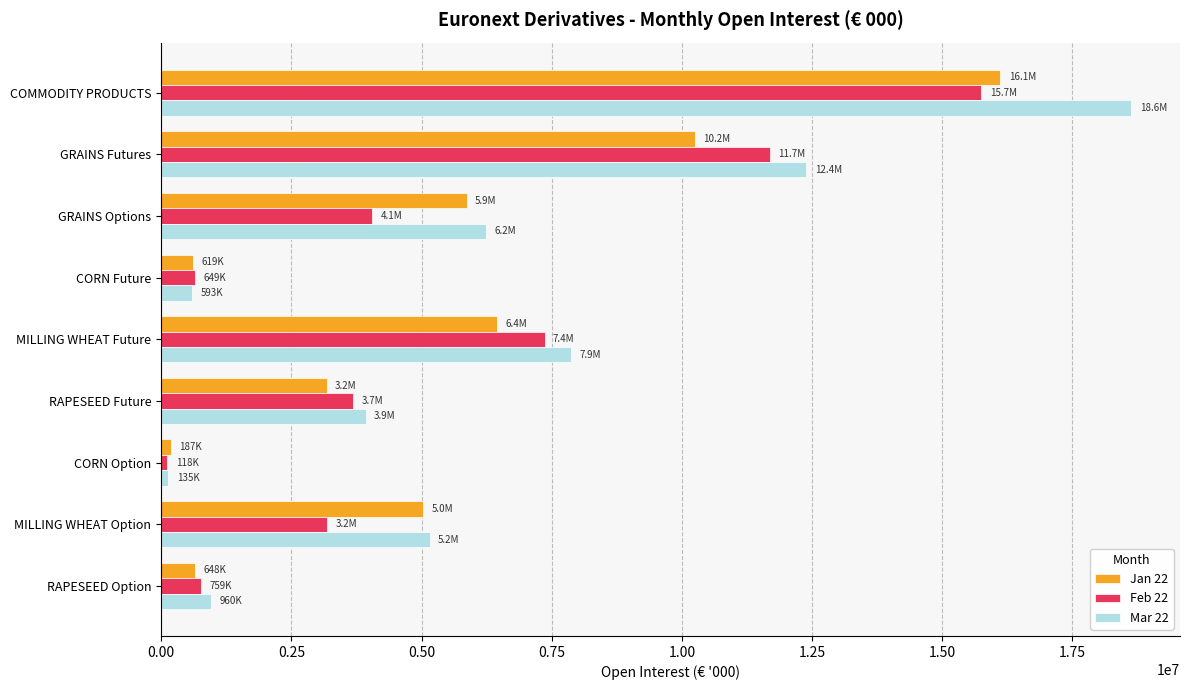

Which series has the largest total across all categories?

Mar 22